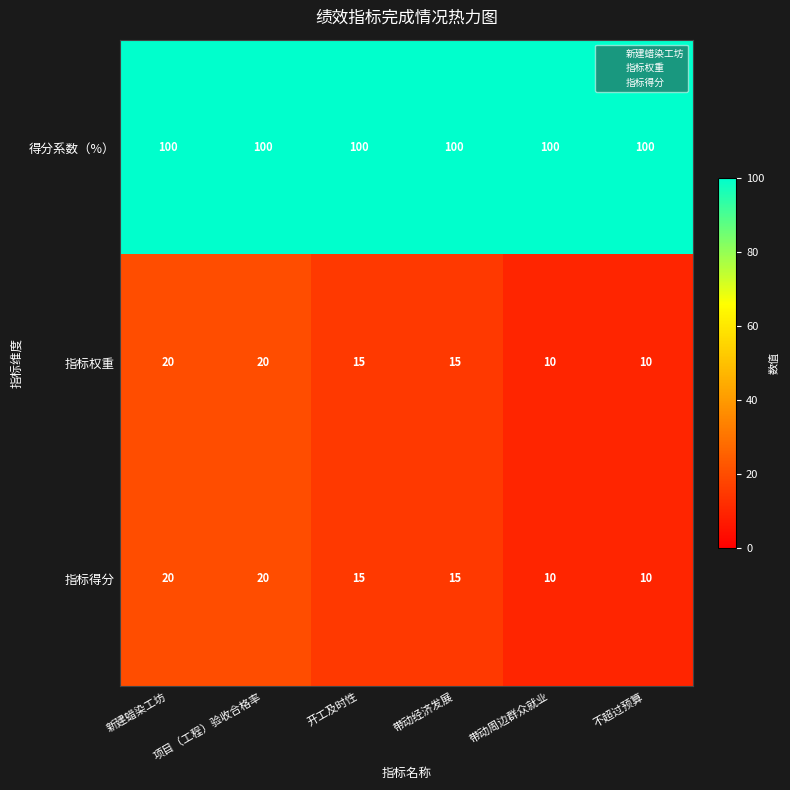

What is the smallest value displayed?

10